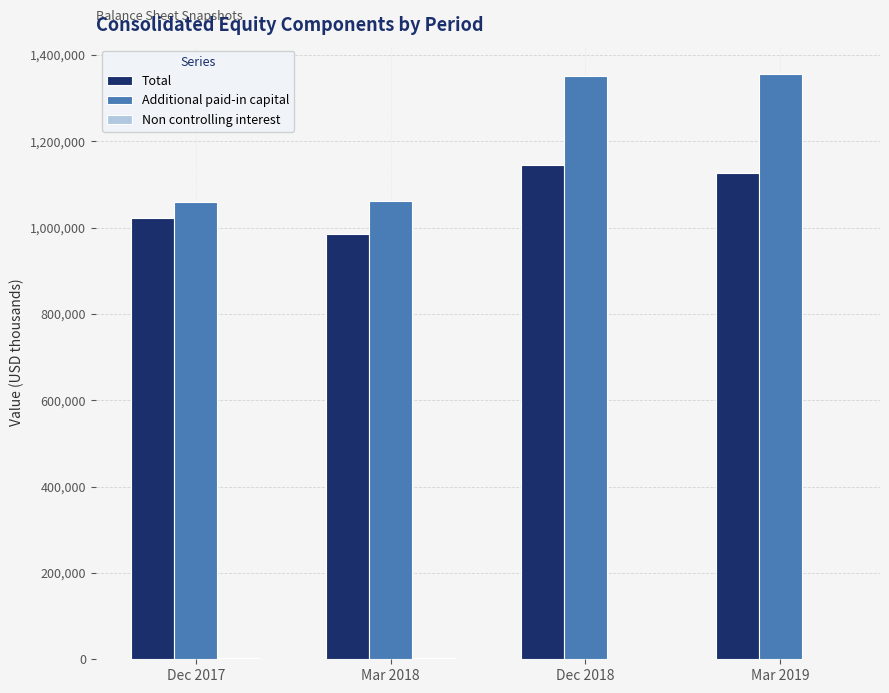

What is the maximum value shown in the chart?

1356436